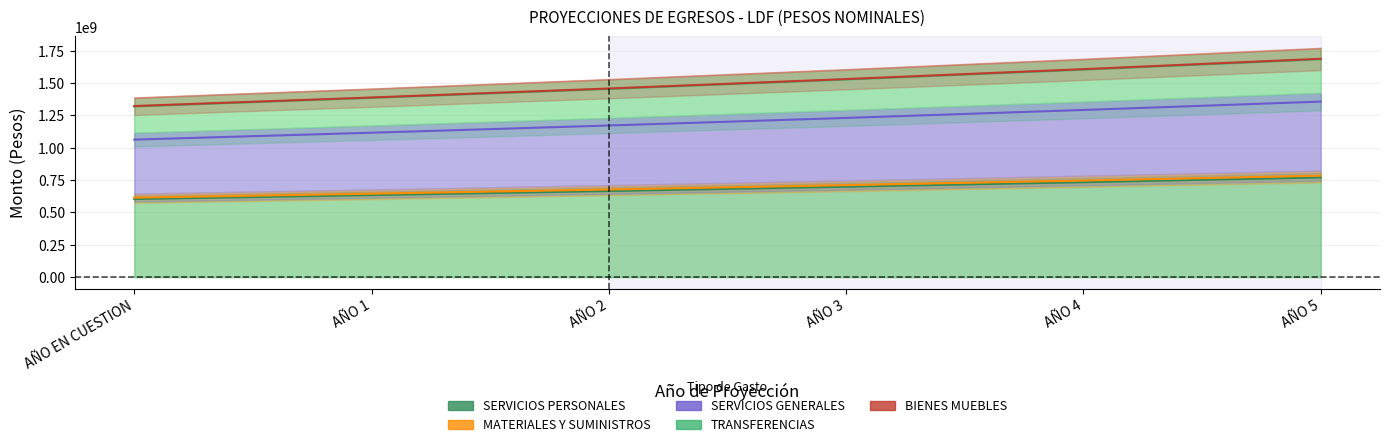

What is the total value across all series at AÑO 1?

5169682518.0